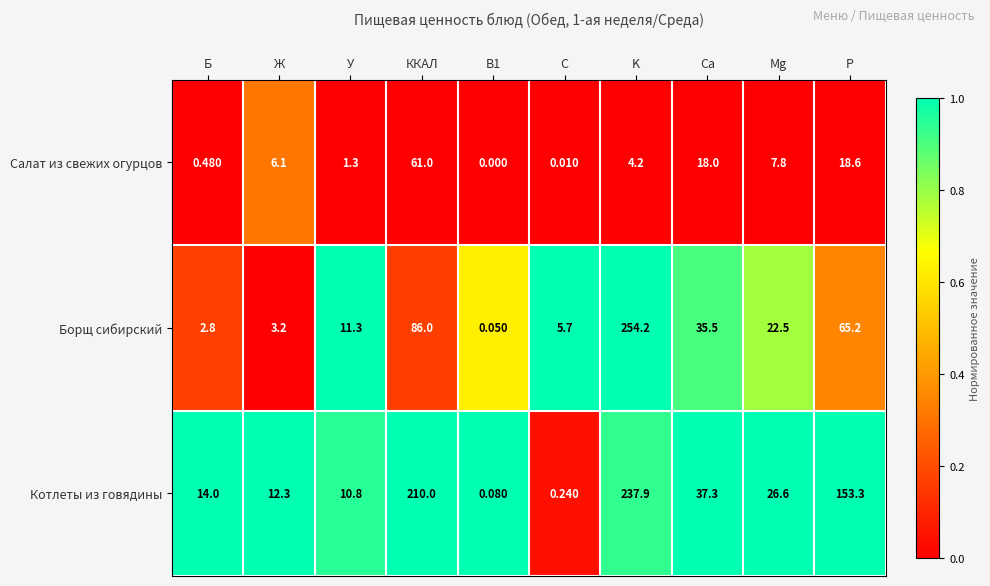

List the series in order of their overall mean, lowest first.

Салат из свежих огурцов, Борщ сибирский, Котлеты из говядины